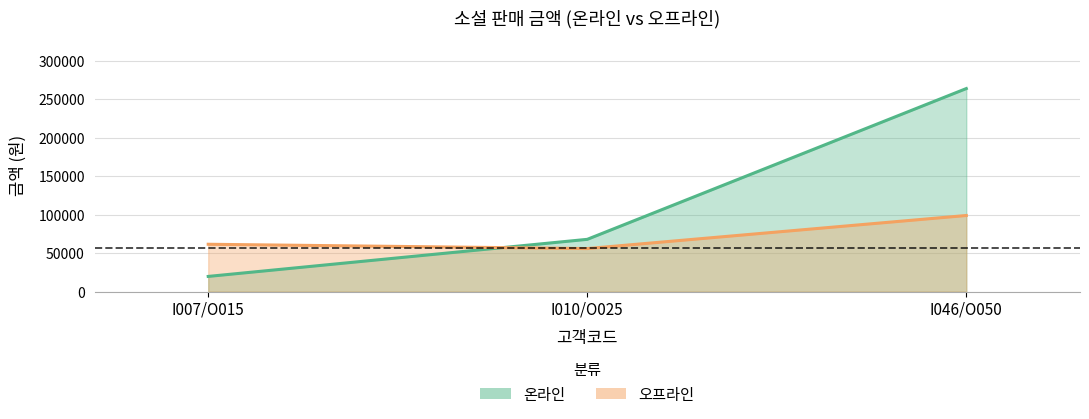

The value of 오프라인 at I046/O050 is 60972. True or false?

False